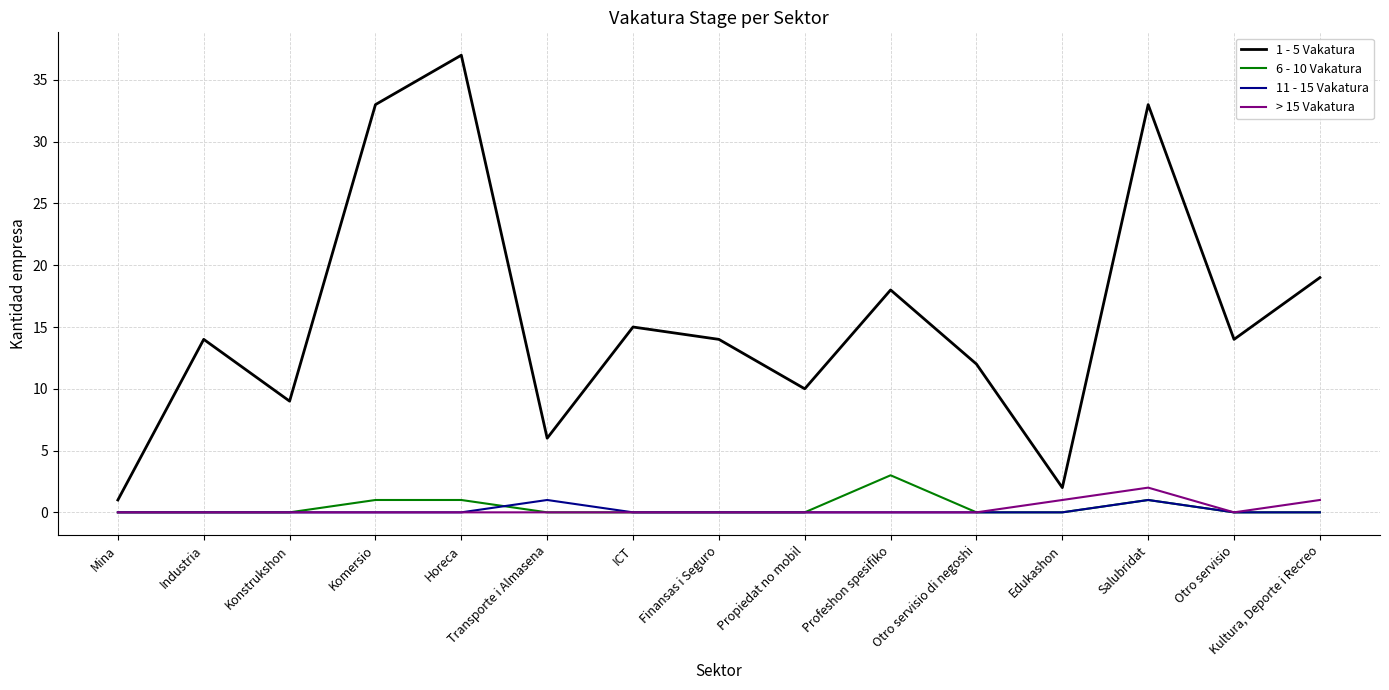

True or false: 1 - 5 Vakatura and 6 - 10 Vakatura cross at least once.

False